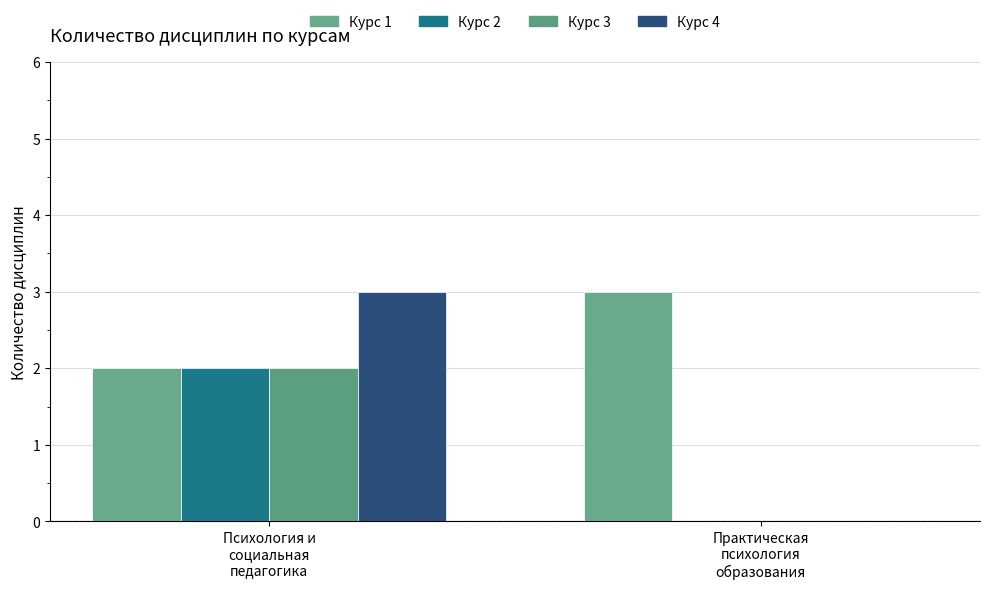

What is the highest value of the Курс 2 series?

2